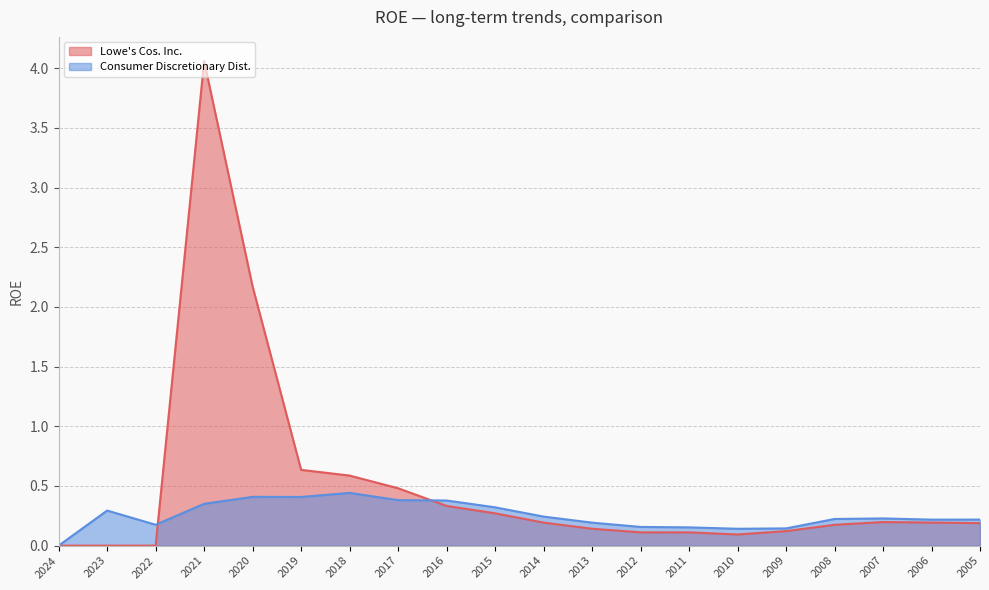

How many lines are shown in the chart?

2